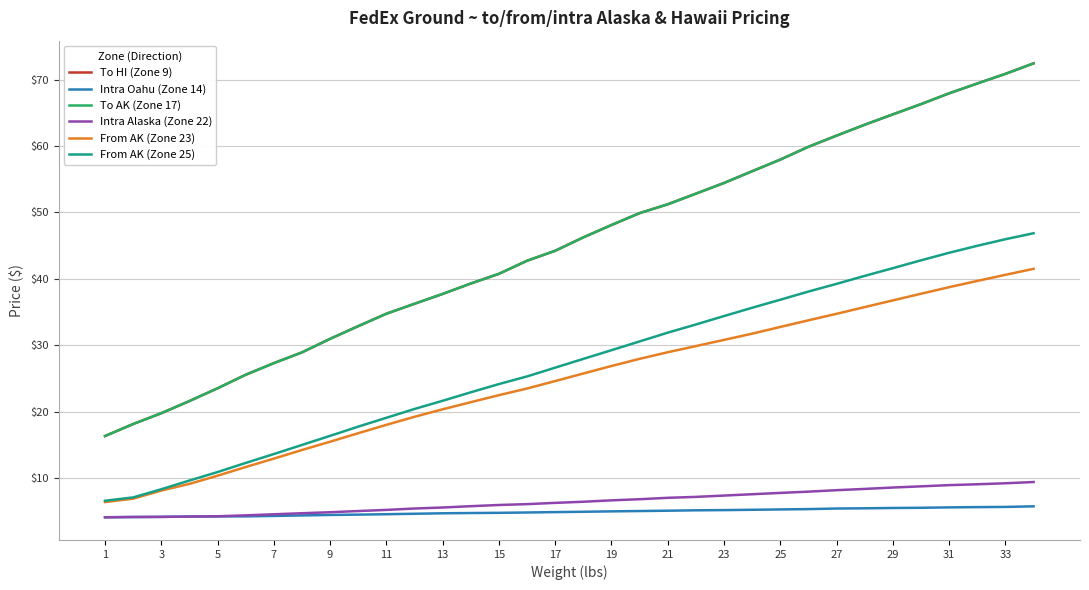

Does the chart have visible grid lines?

Yes